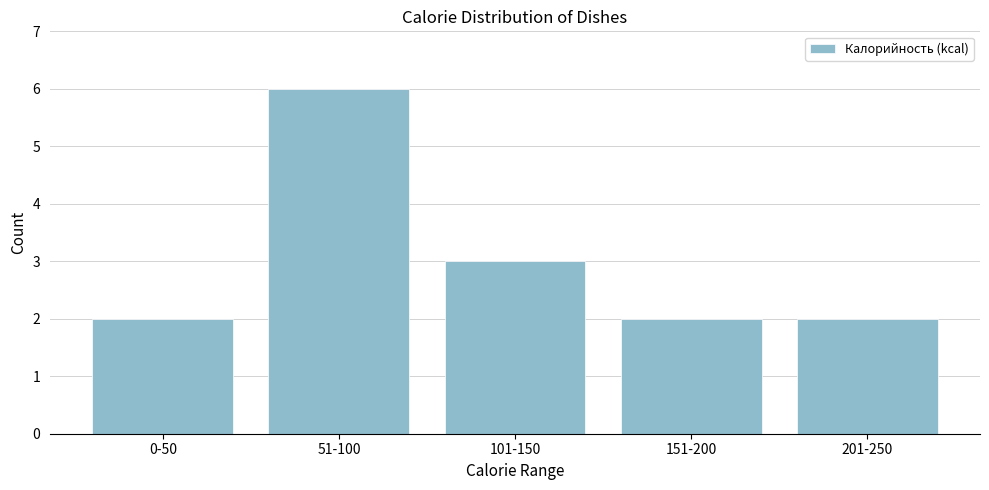

Reading right to left, transcribe all the data shown in this chart.

201-250=2	151-200=2	101-150=3	51-100=6	0-50=2